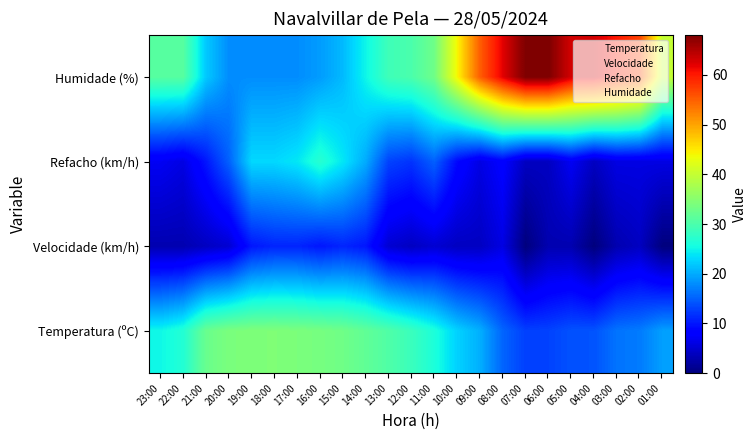

How many categories are shown in the chart?

23